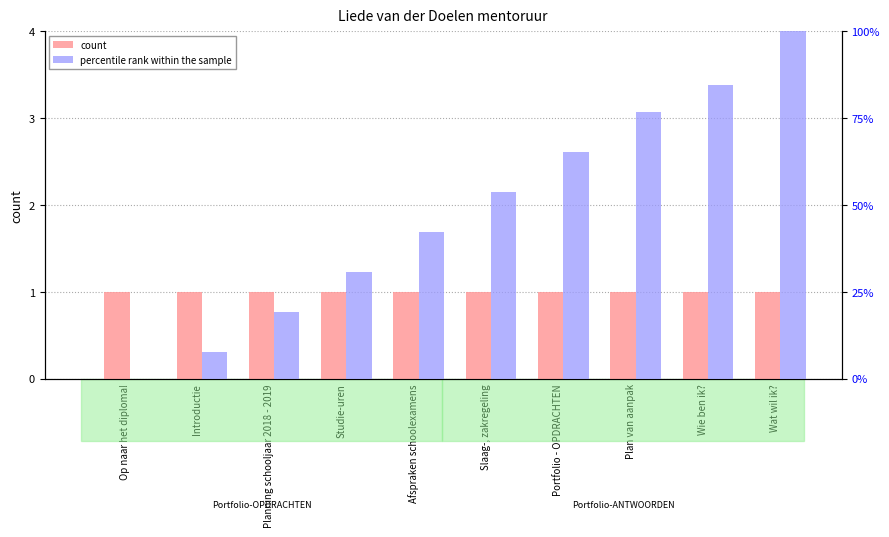

How many bars are there in each group?

2